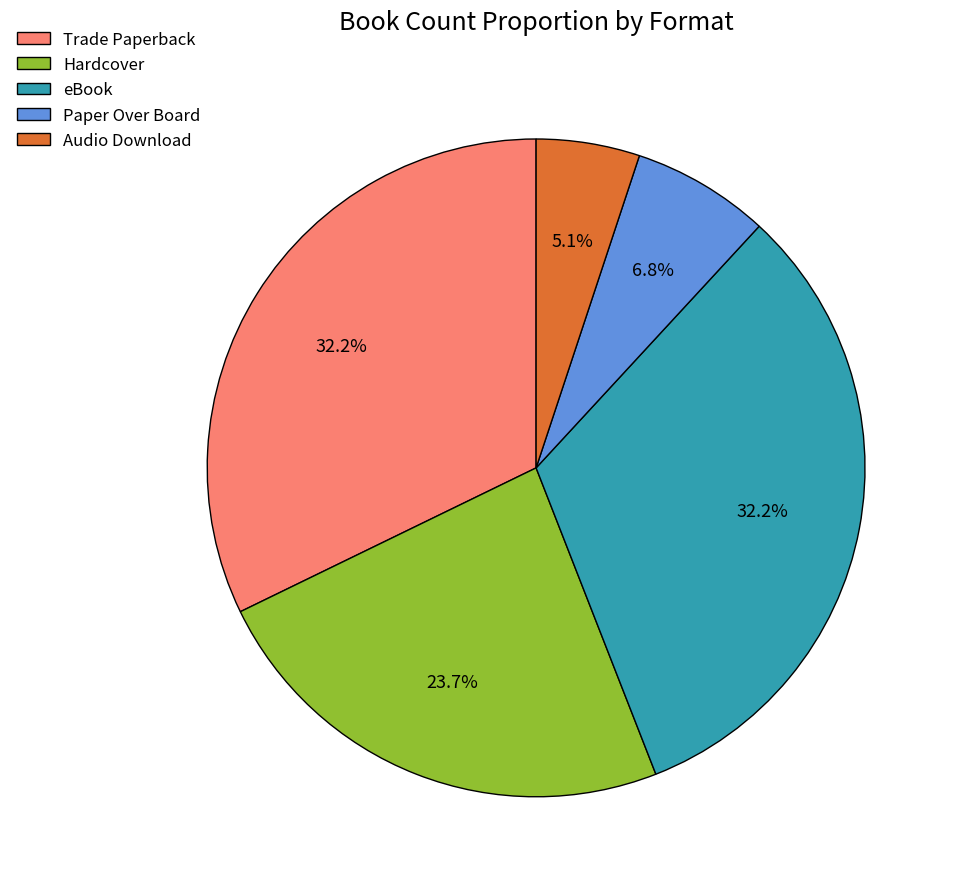

Do eBook and Paper Over Board together represent more than half of the pie?

No